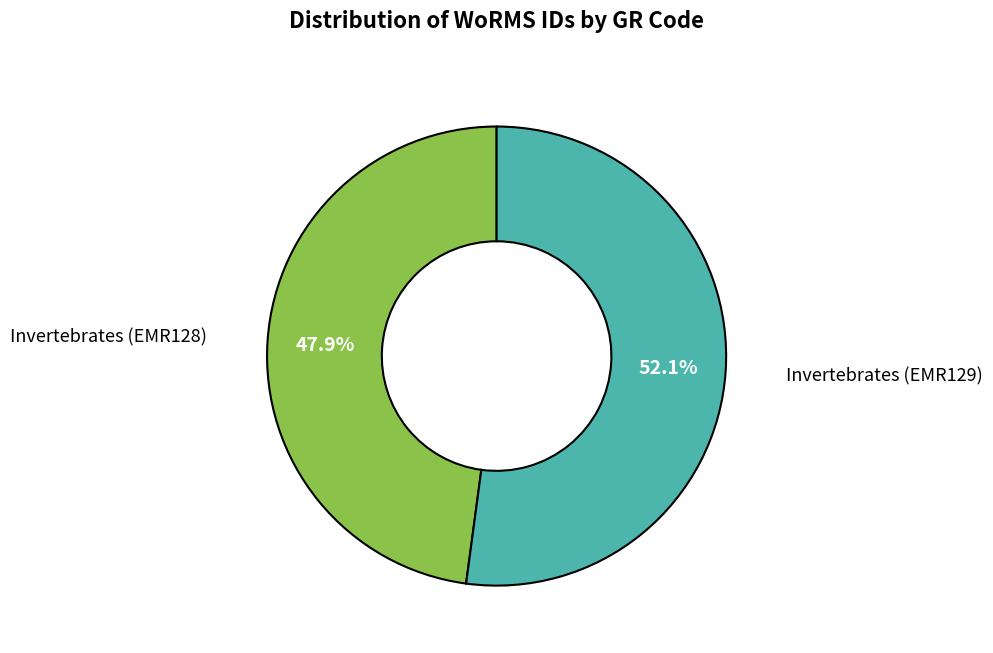

Is there a majority slice in this chart?

Yes